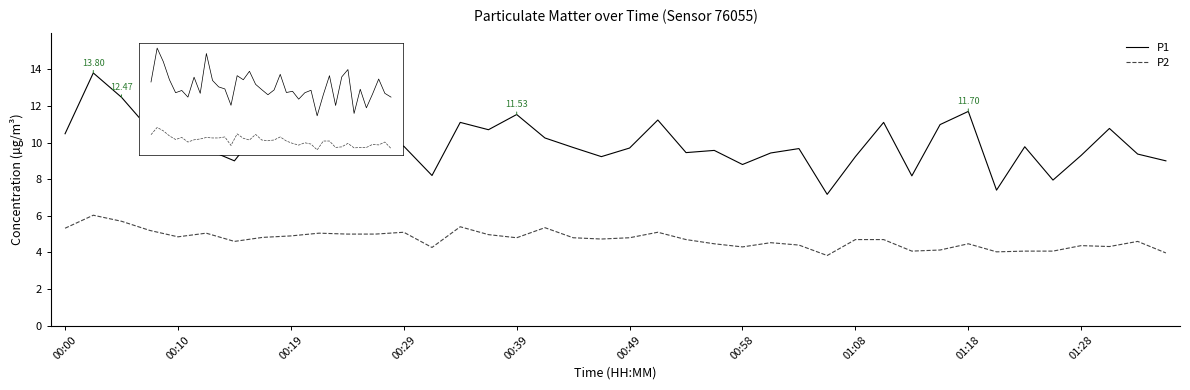

At which label does P2 first exceed 4?

00:00